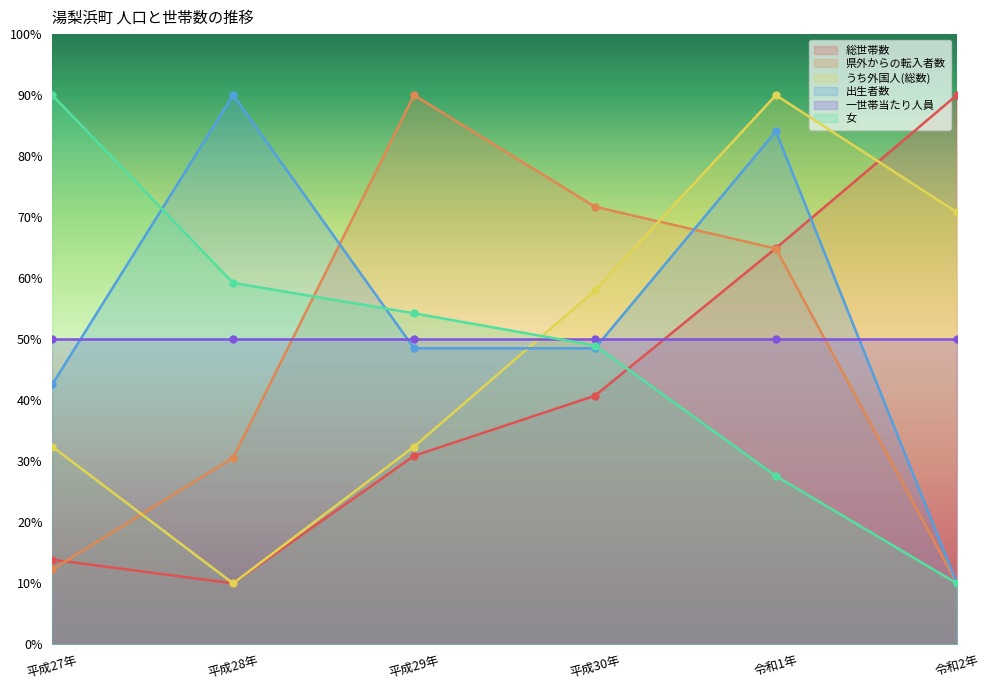

What is the approximate value of 女 at 令和1年?

27.6